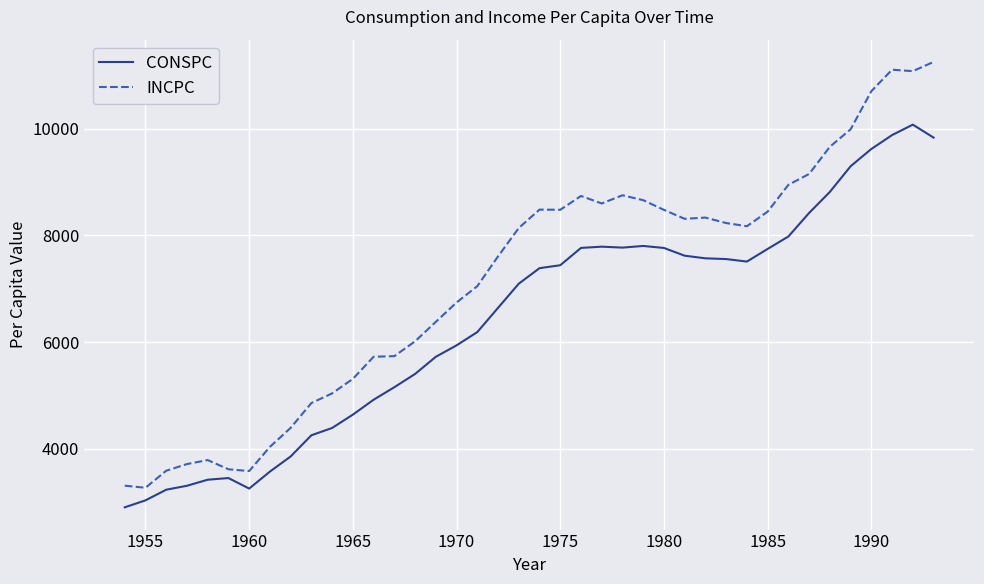

Which series has the largest total across all categories?

INCPC